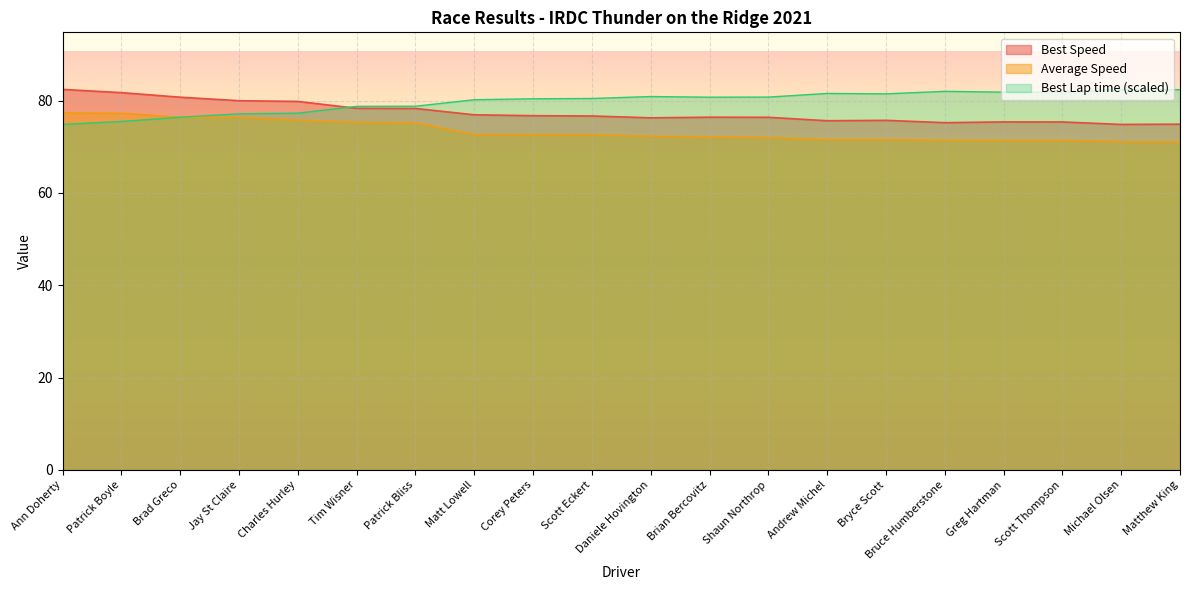

Reading right to left, extract all data points from this chart.

Best Lap time: 82.4	82.4	81.9	81.8	82.0	81.5	81.6	80.8	80.8	80.9	80.5	80.4	80.2	78.8	78.8	77.3	77.1	76.4	75.5	74.9
Best Speed: 74.9	74.9	75.4	75.4	75.2	75.7	75.7	76.4	76.4	76.3	76.7	76.7	76.9	78.3	78.3	79.8	80.0	80.8	81.7	82.4
Average Speed: 71.0	71.1	71.4	71.4	71.4	71.5	71.6	72.0	72.1	72.3	72.6	72.6	72.6	75.2	75.3	75.7	76.4	76.4	77.3	77.3